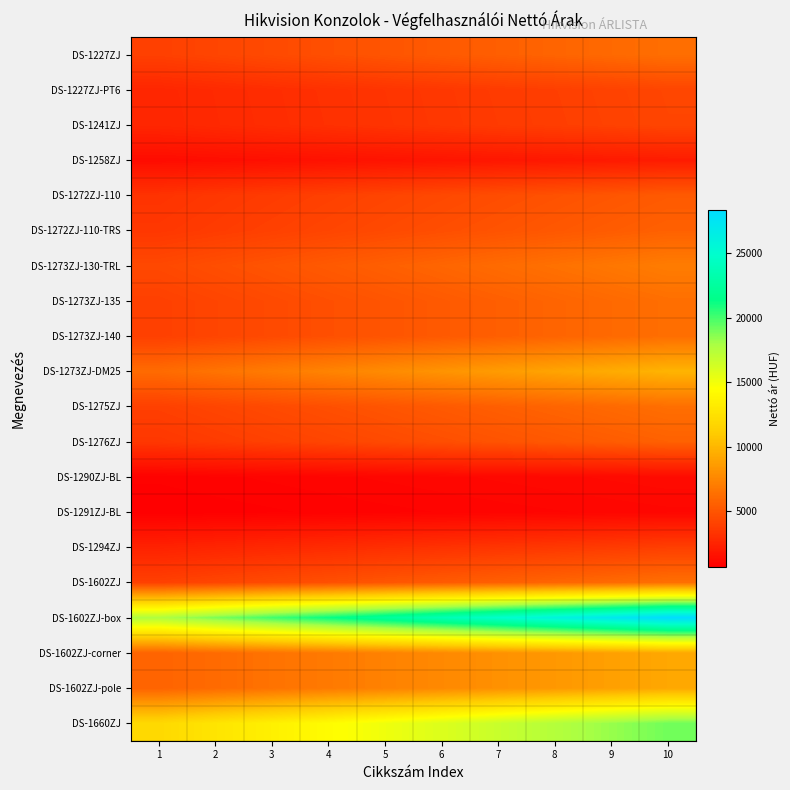

List the series in order of their peak value, highest first.

DS-1602ZJ-box, DS-1660ZJ, DS-1273ZJ-DM25, DS-1602ZJ-corner, DS-1602ZJ-pole, DS-1273ZJ-130-TRL, DS-1602ZJ, DS-1227ZJ, DS-1273ZJ-135, DS-1273ZJ-140, DS-1275ZJ, DS-1272ZJ-110-TRS, DS-1276ZJ, DS-1272ZJ-110, DS-1227ZJ-PT6, DS-1241ZJ, DS-1294ZJ, DS-1258ZJ, DS-1290ZJ-BL, DS-1291ZJ-BL